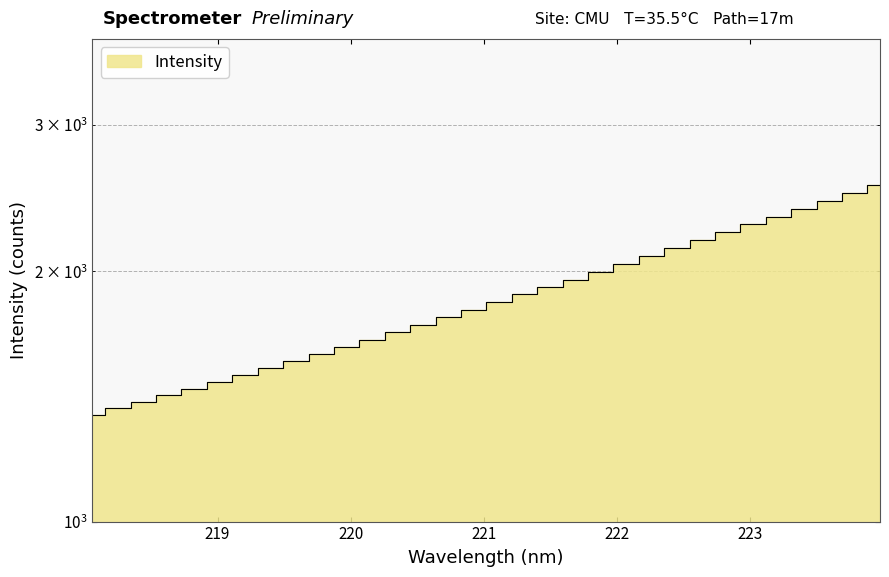

What is the sum of the values at 223.5987 and 220.7354?

4191.7